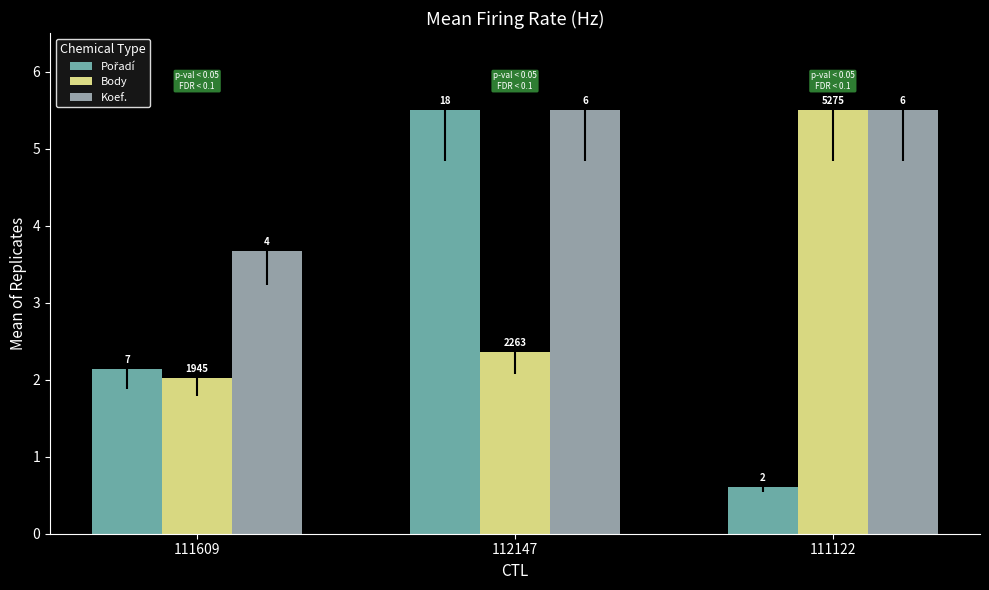

At which category does the chart reach its peak across all series?

112147